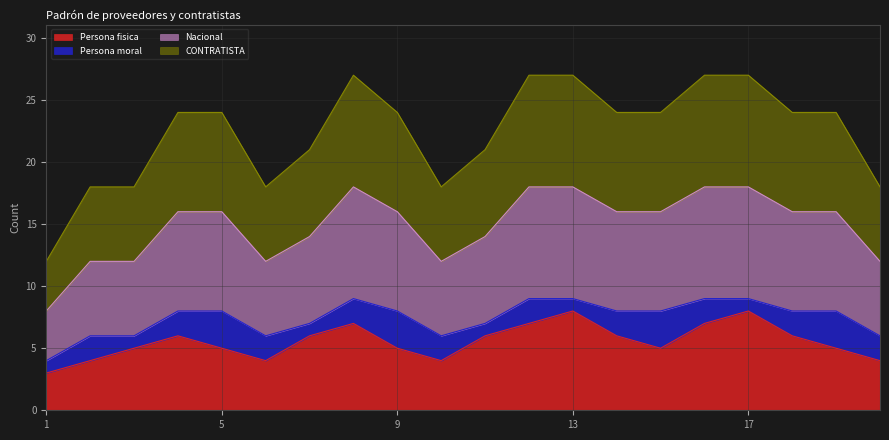

What is the difference between the second highest and second lowest values in the Persona fisica series?

4